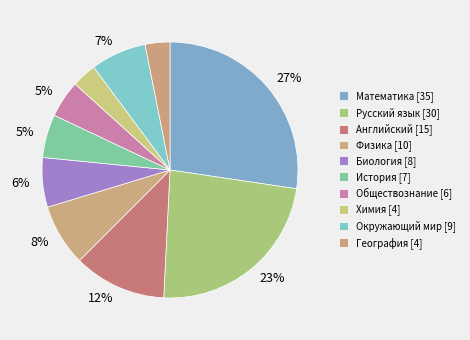

Is there any slice that represents more than half of the pie?

No